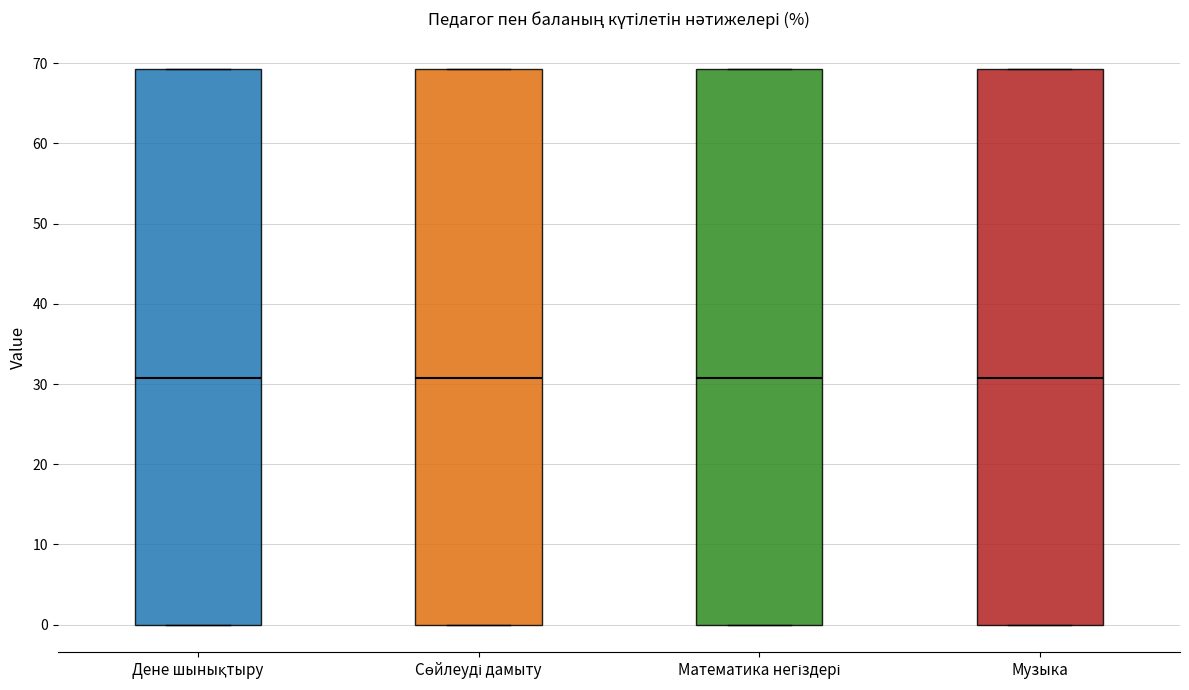

Reading left to right, transcribe this box plot: for each box, give where its median line is, the range the box spans, and where its two whiskers end, as read against the y-axis. The values are not printed on the chart, so give them approximately, as read against the axis.

Дене шынықтыру: median 31, box 0 to 69, whiskers 0 to 69
Сөйлеуді дамыту: median 31, box 0 to 69, whiskers 0 to 69
Математика негіздері: median 31, box 0 to 69, whiskers 0 to 69
Музыка: median 31, box 0 to 69, whiskers 0 to 69